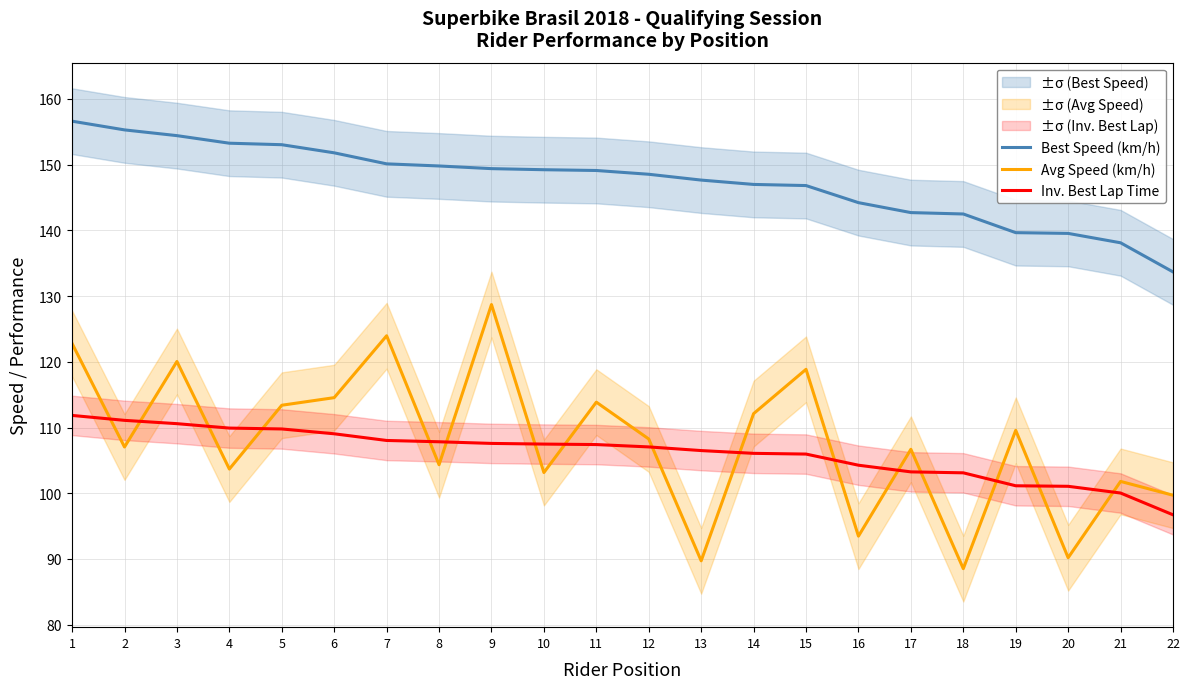

The Inv. Best Lap Time series shows 151.4 at 22. True or false?

False